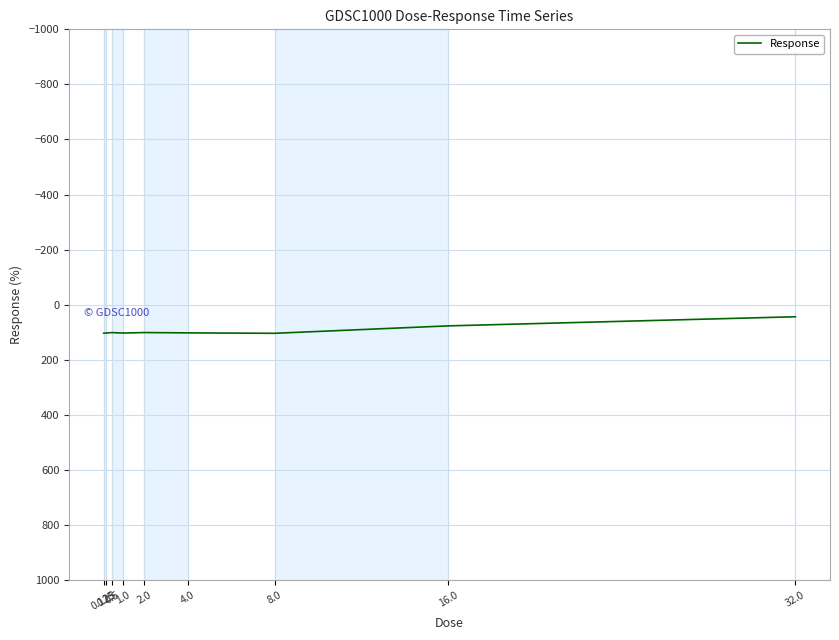

What is the minimum value shown in the chart?

43.8